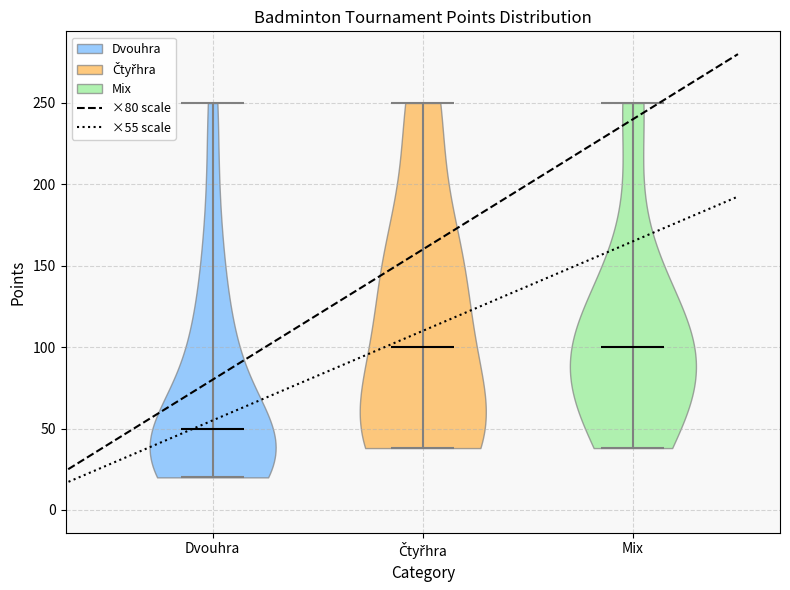

Reading left to right, read every violin against the y-axis: where its median line is, and the lowest and highest points it reaches. The values are not printed on the chart, so give them approximately, as read against the axis.

Dvouhra: median line 50, lowest point 20, highest point 250
Čtyřhra: median line 100, lowest point 40, highest point 250
Mix: median line 100, lowest point 40, highest point 250